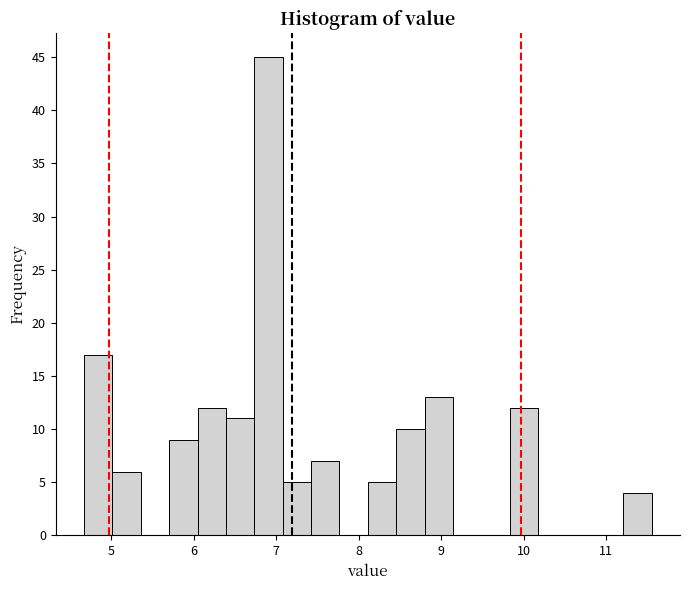

Read against the x-axis, roughly where is the centre of the tallest bar?

6.9